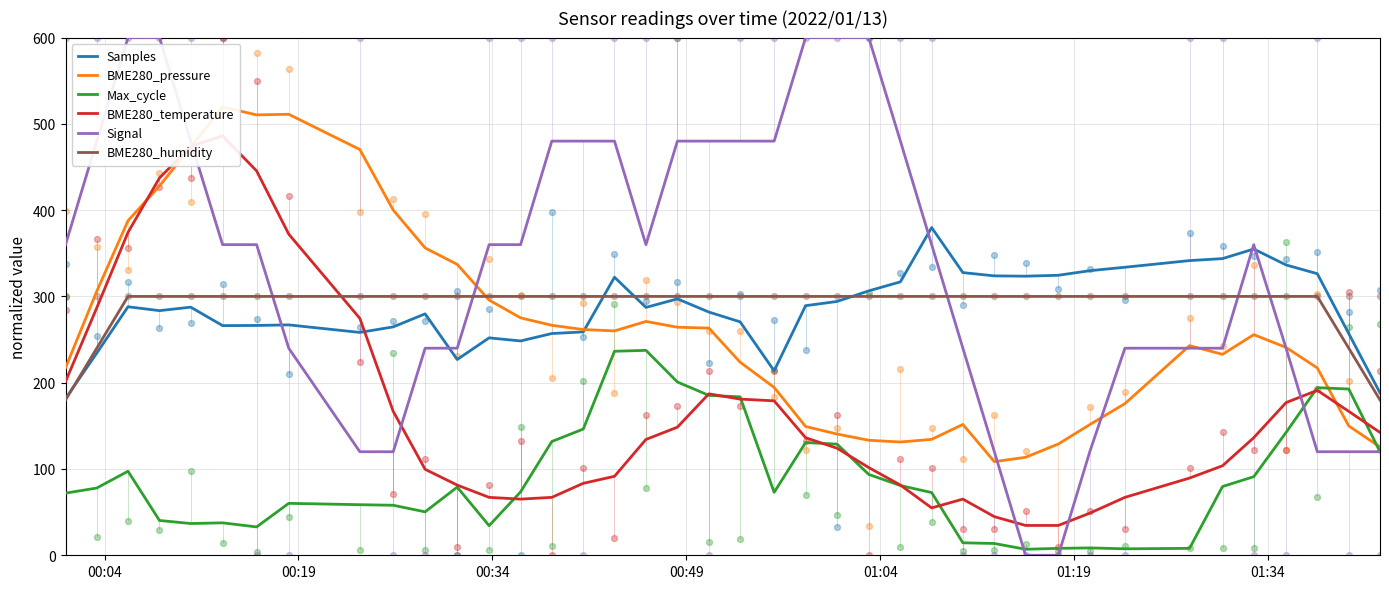

Which series reaches the maximum Y coordinate?

Signal